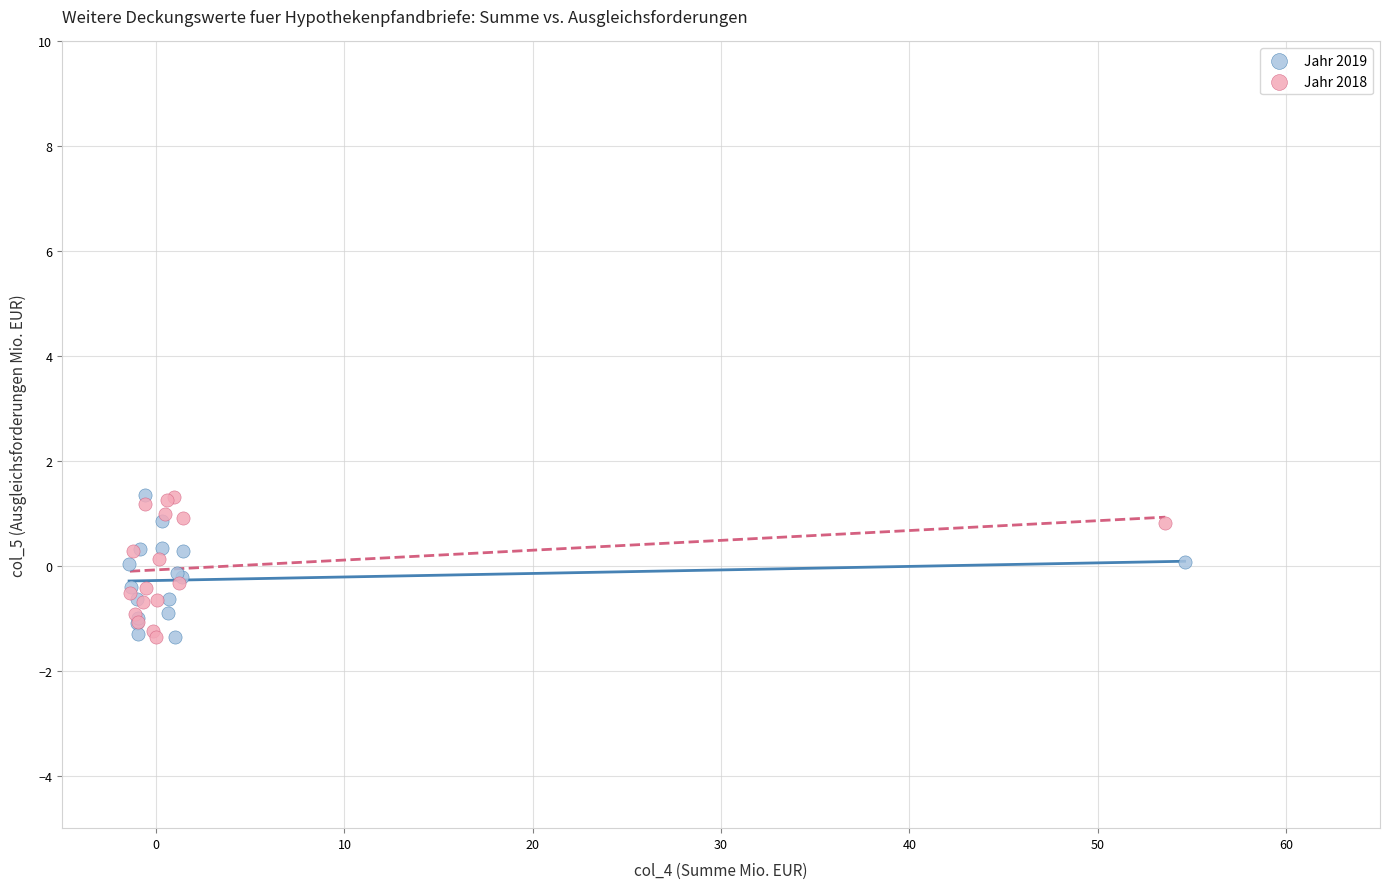

What are all the series names shown in the legend?

Jahr 2019, Jahr 2018